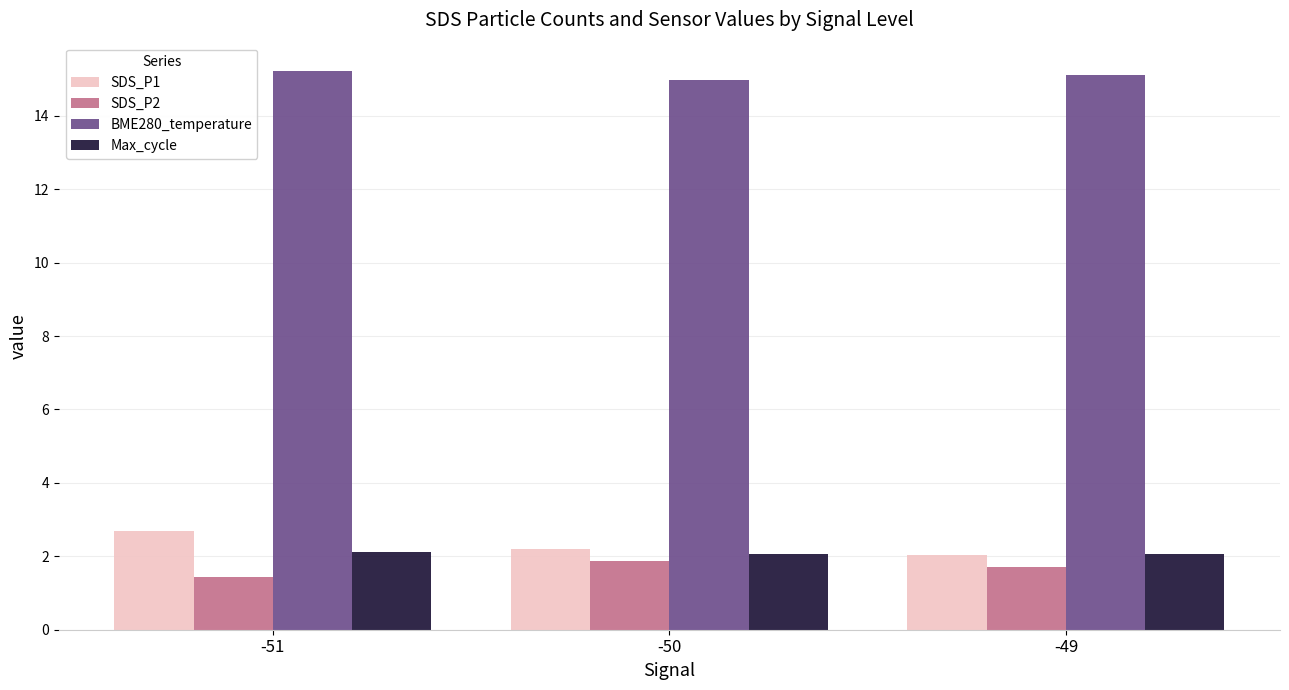

True or false: Max_cycle has a value of 2.1 at -51.

True